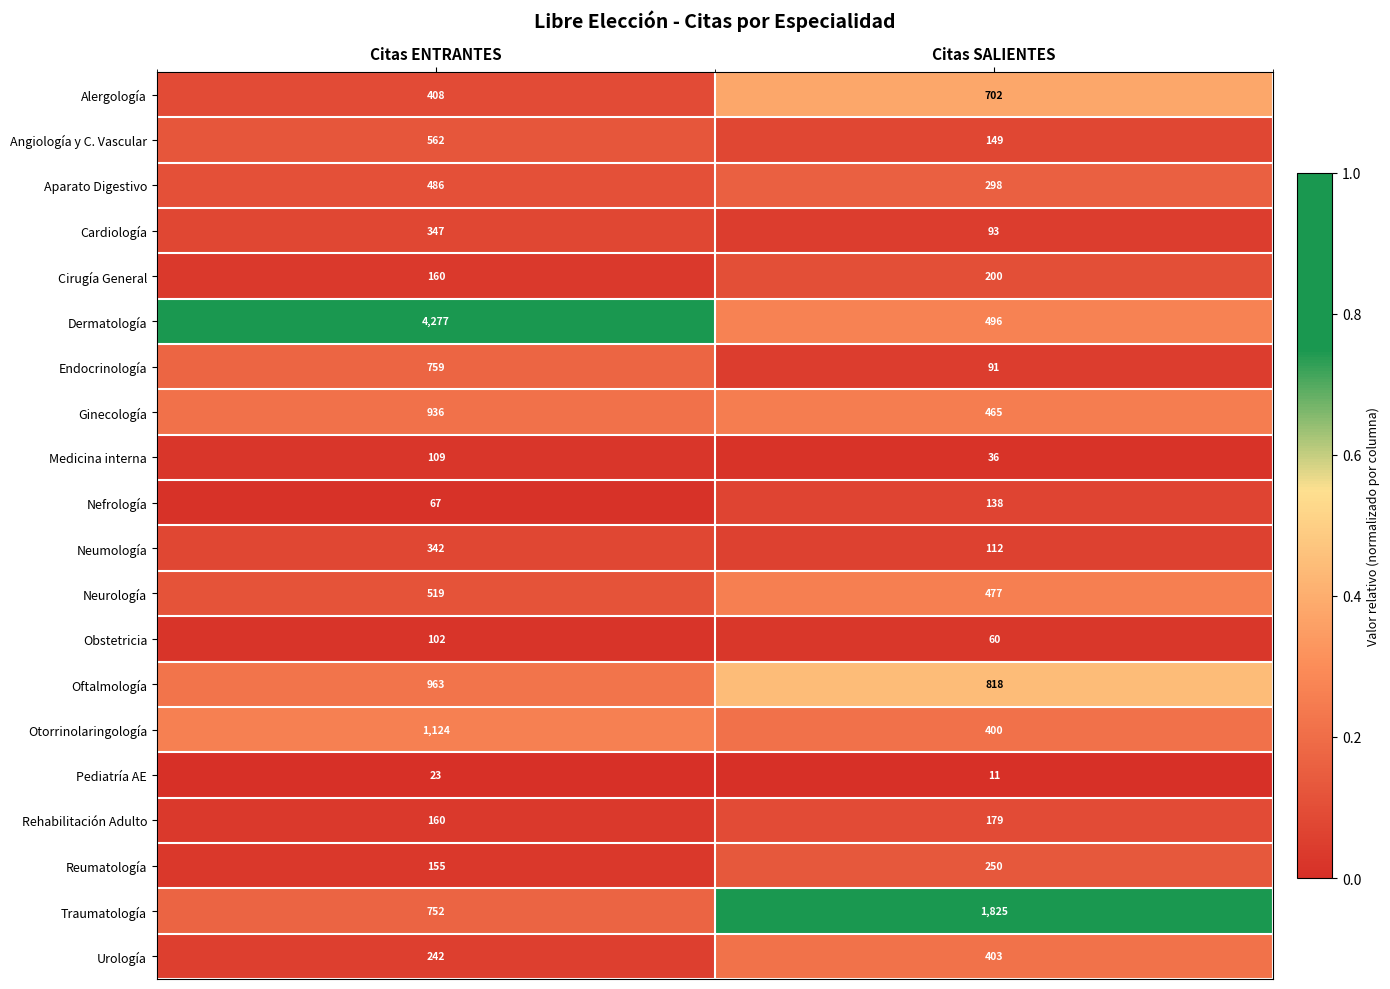

What is the approximate value of Traumatología at Citas ENTRANTES?

752